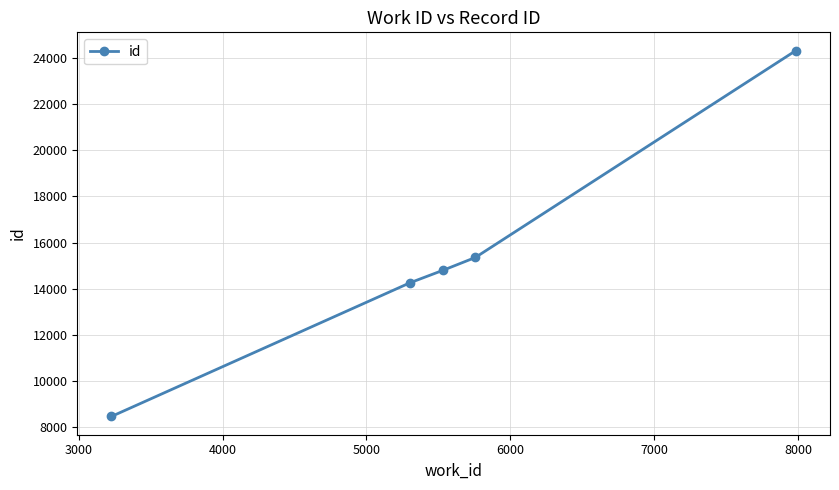

What is the maximum value shown in the chart?

24302